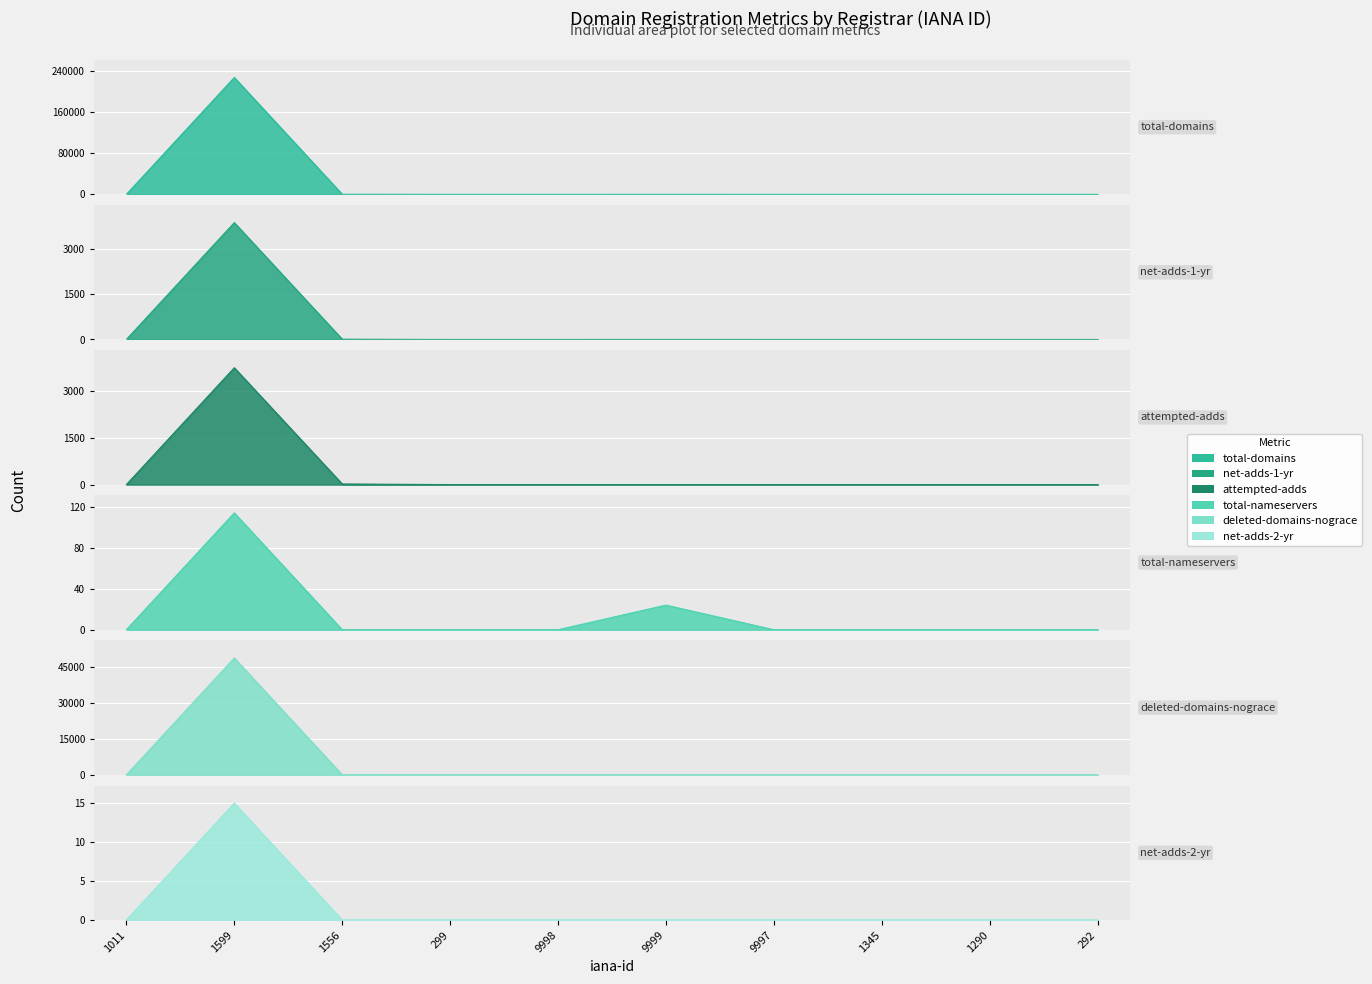

What is the label of the 5th point from the right?

9999